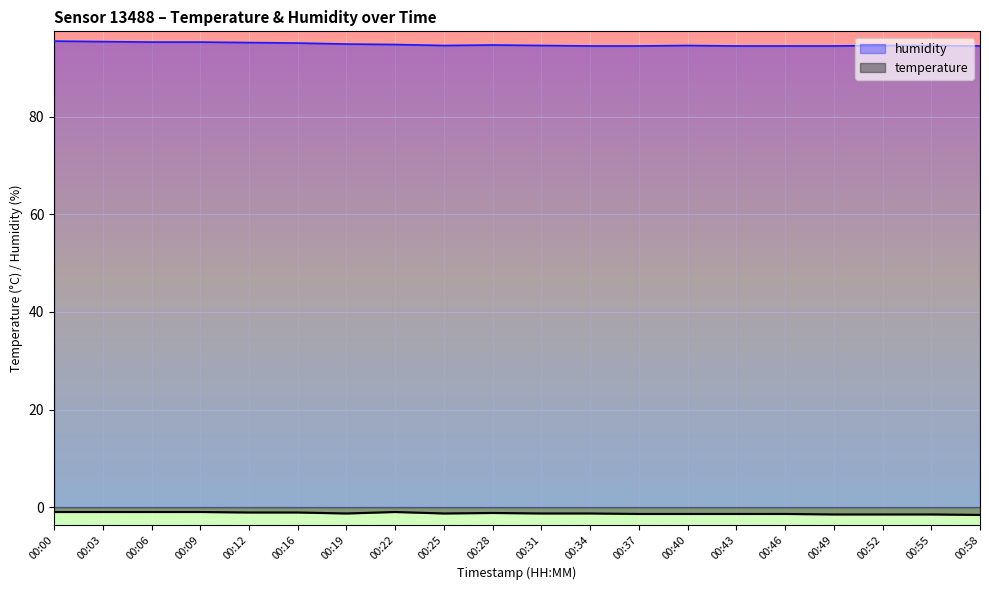

True or false: temperature and humidity cross at least once.

False